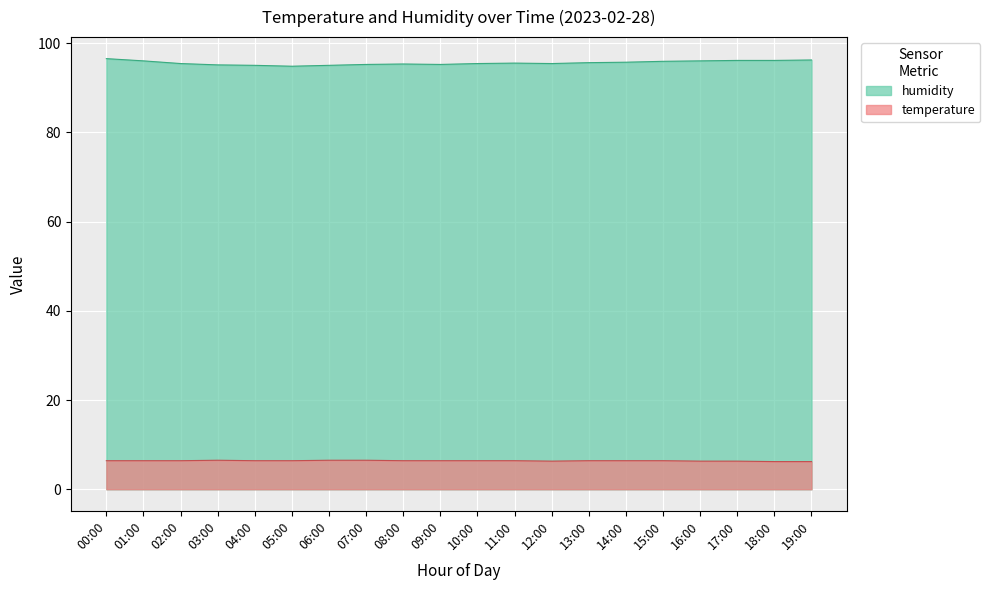

Which series changed the most between 07:00 and 13:00?

humidity